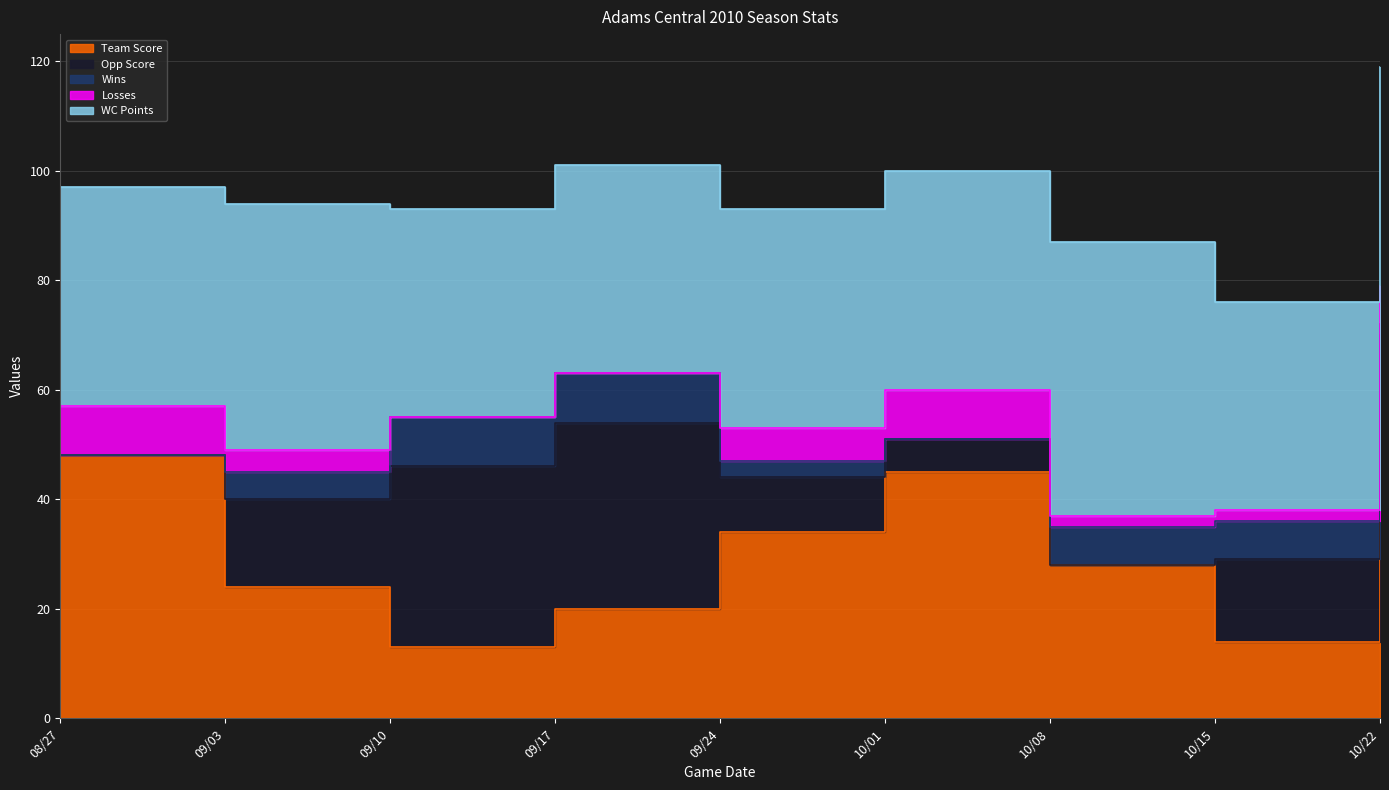

Read the Opp Score value at 10/15.

15